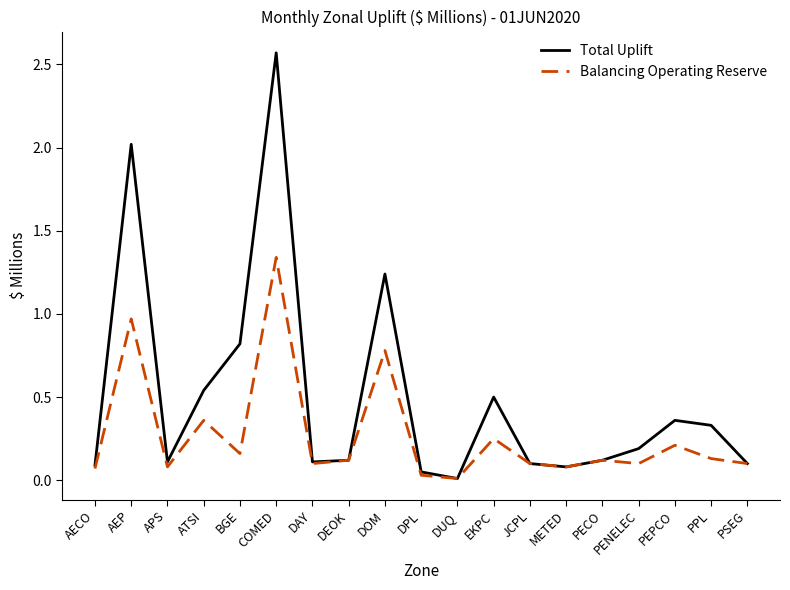

Does the chart display data point markers on the line(s)?

No